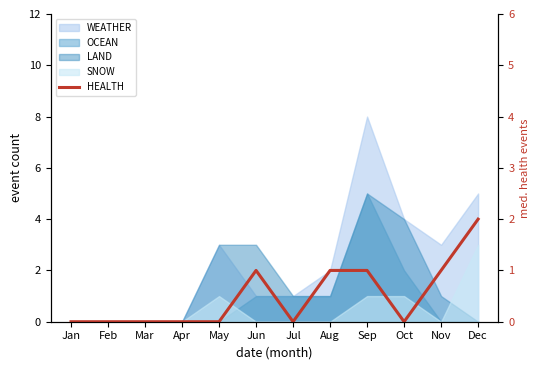

Rank the categories by value from lowest to highest.

Jan, Feb, Mar, Apr, May, Jul, Oct, Jun, Aug, Sep, Nov, Dec